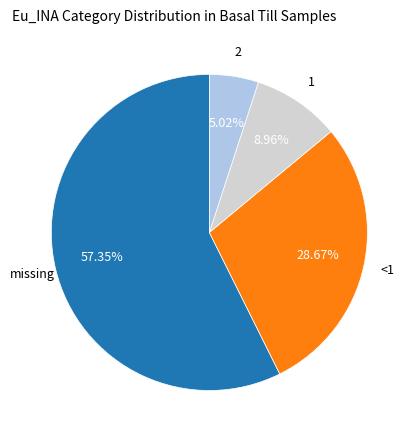

How many segments does this pie chart have?

4